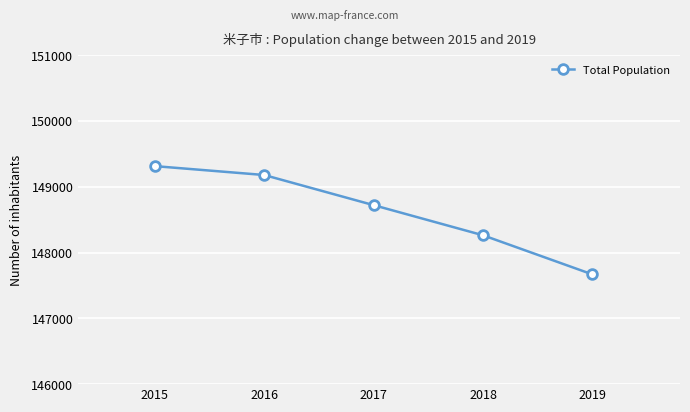

Is it true that the value at 2019 is 87035?

False